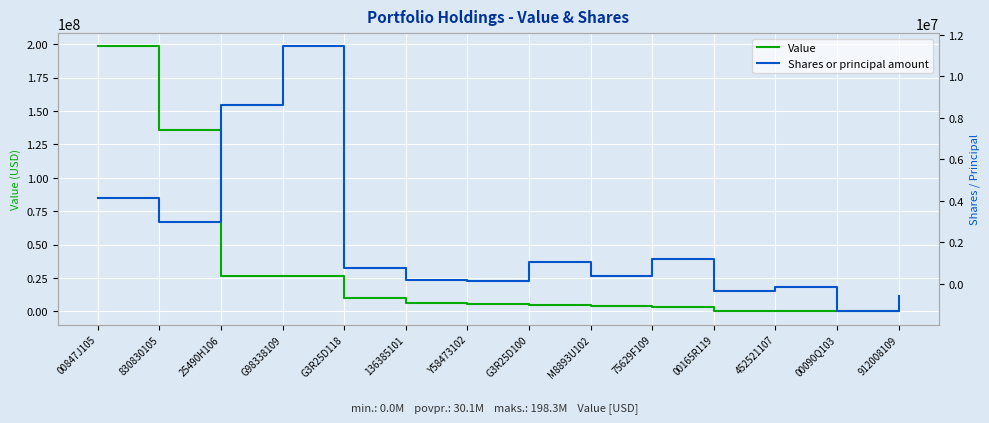

What value does the Shares or principal amount series have at 00090Q103, to the nearest 10?

-1314800